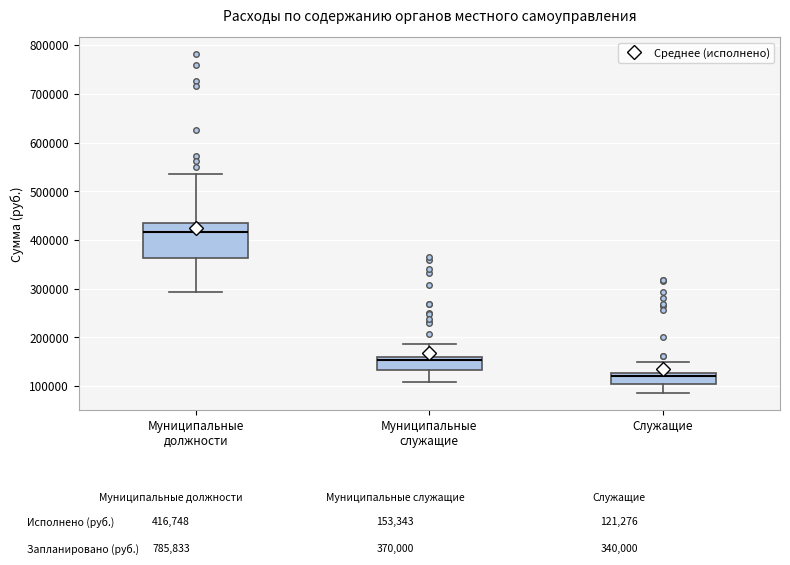

Reading left to right, transcribe this box plot: for each box, give where its median line is, the range the box spans, and where its two whiskers end, as read against the y-axis. The values are not printed on the chart, so give them approximately, as read against the axis.

Муниципальные должности: median 420000, box 360000 to 440000, whiskers 290000 to 540000
Муниципальные служащие: median 150000, box 130000 to 160000, whiskers 110000 to 190000
Служащие: median 120000, box 110000 to 130000, whiskers 90000 to 150000